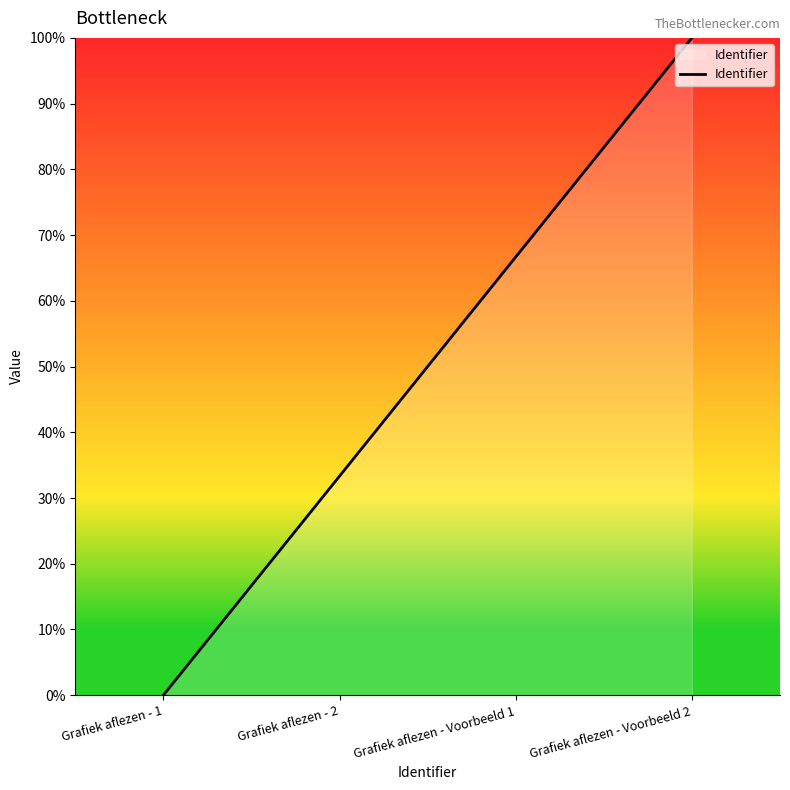

List the labels in order of value, smallest first.

Grafiek aflezen - 1, Grafiek aflezen - 2, Grafiek aflezen - Voorbeeld 1, Grafiek aflezen - Voorbeeld 2